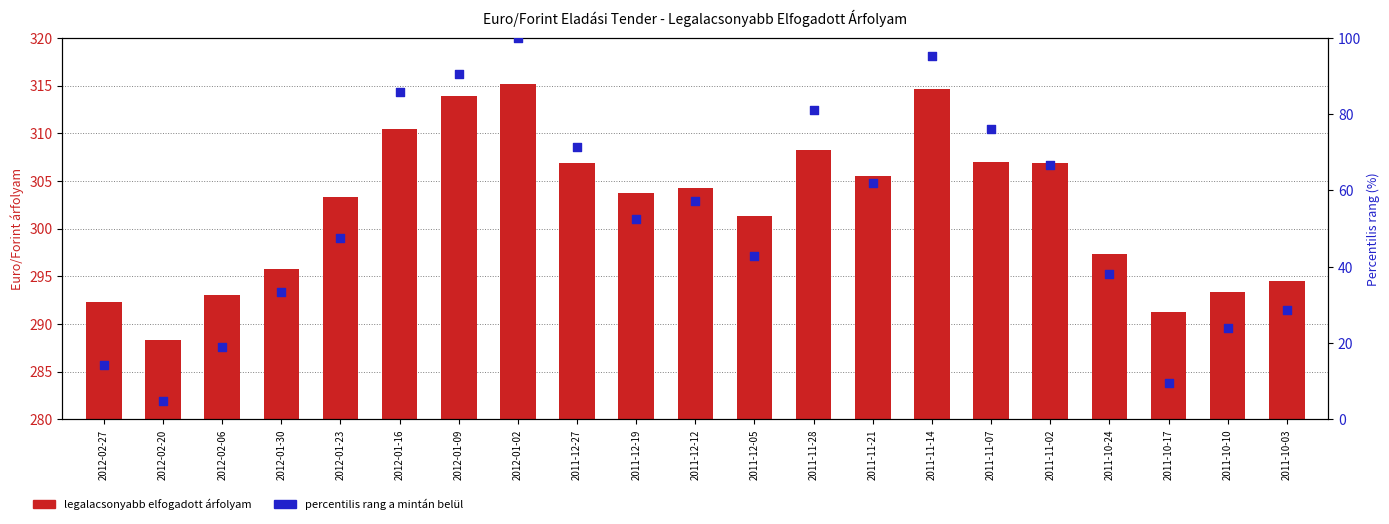

Which series has the largest total across all categories?

Legalacsonyabb elfogadott árfolyam